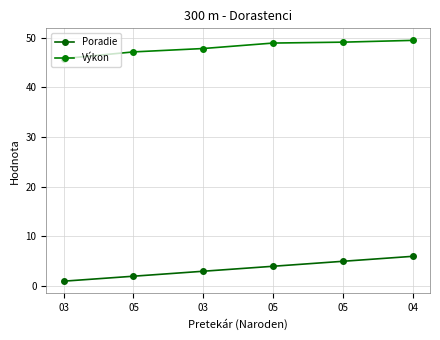

What is the sum of all Výkon values?

288.2